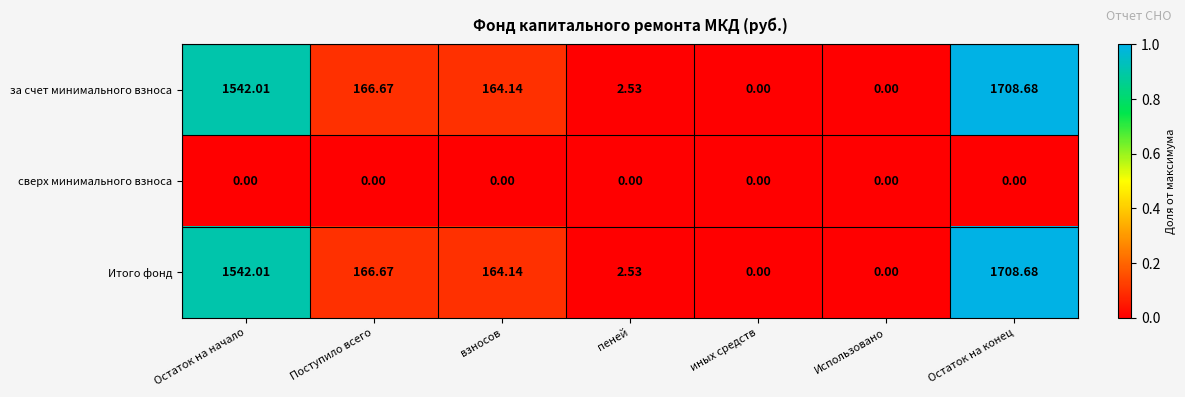

At which label does за счет минимального взноса reach its peak?

Остаток на конец